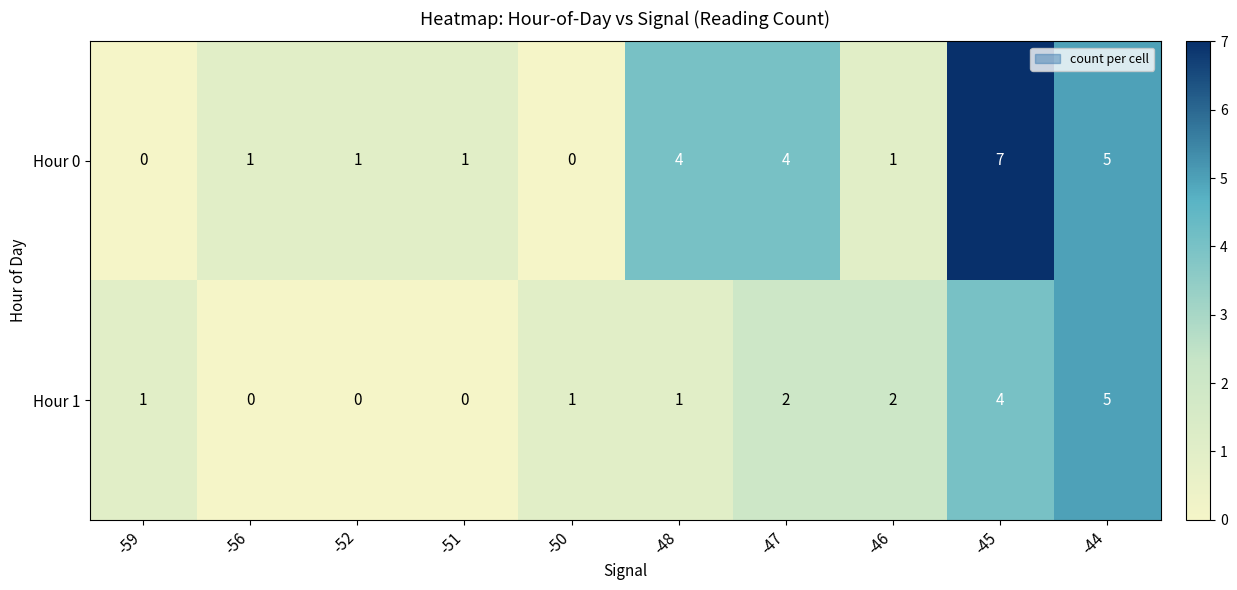

Count the Hour 1 values in the range 0 to 2.

8